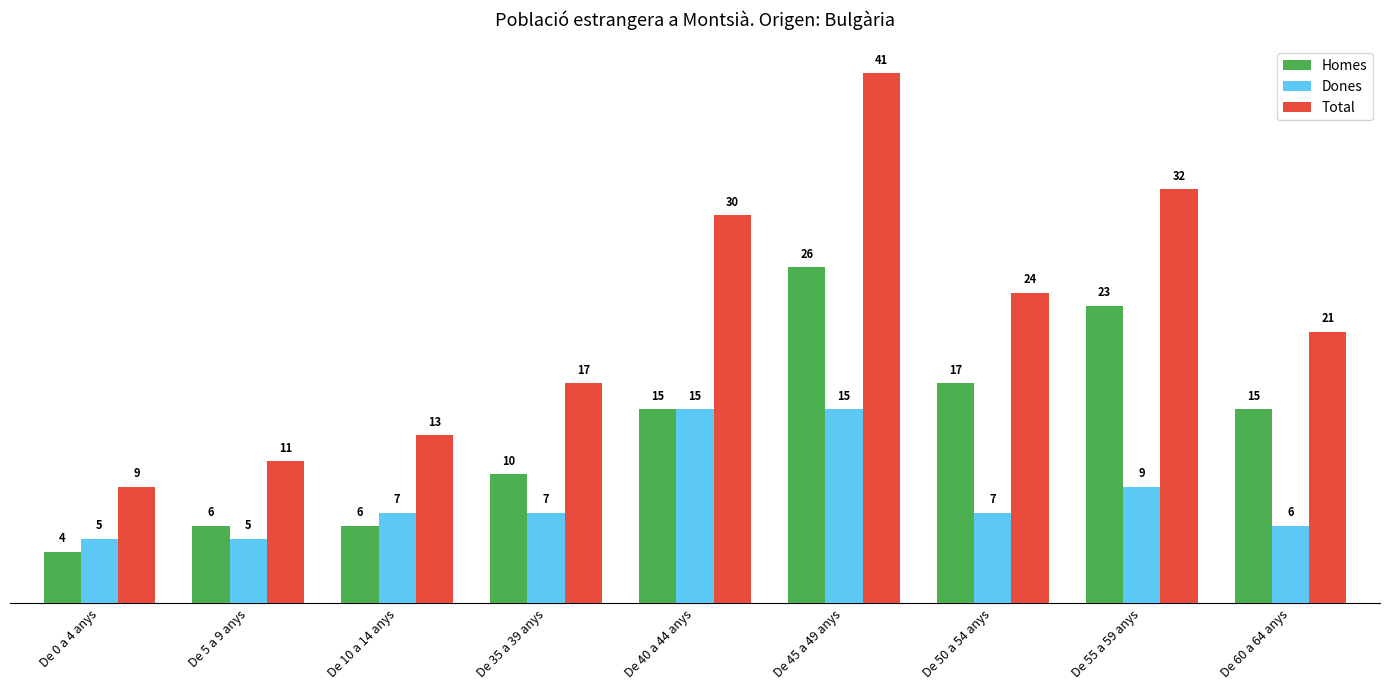

At which category is the sum across all series the highest?

De 45 a 49 anys